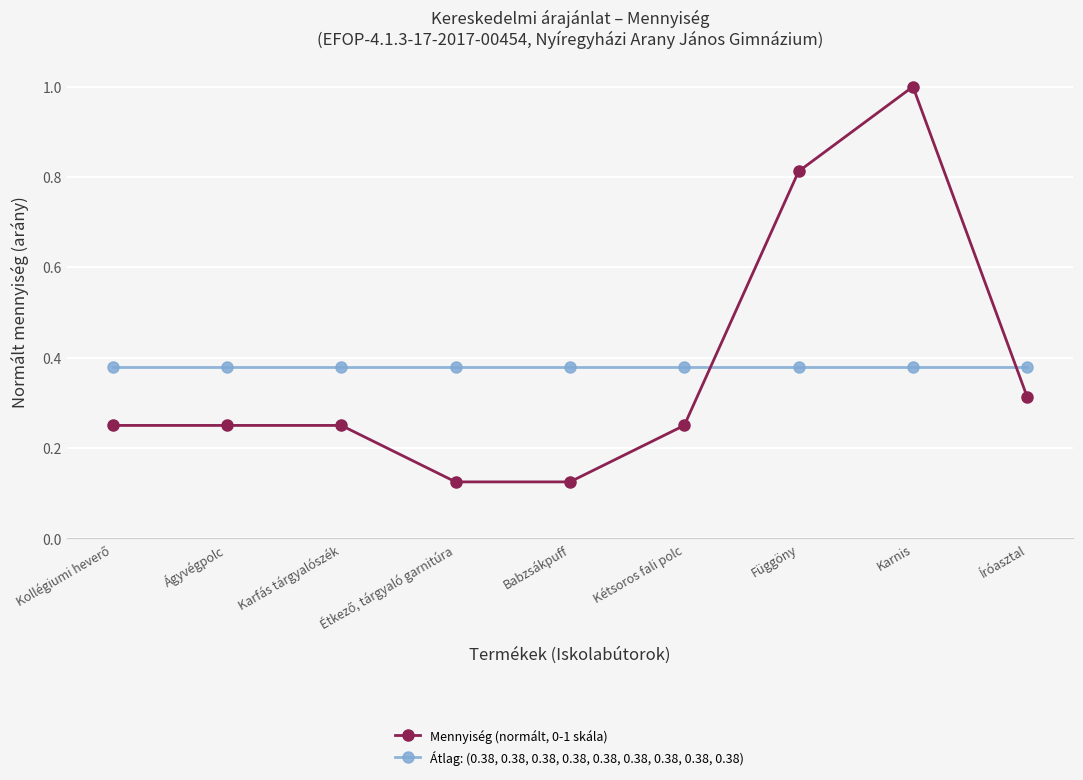

What is the sum of all Mennyiség (normált, 0-1 skála) values?

3.4